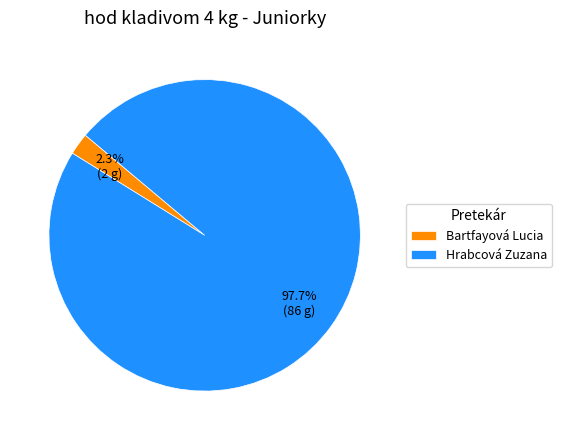

Does Bartfayová Lucia represent more than half of the total?

No